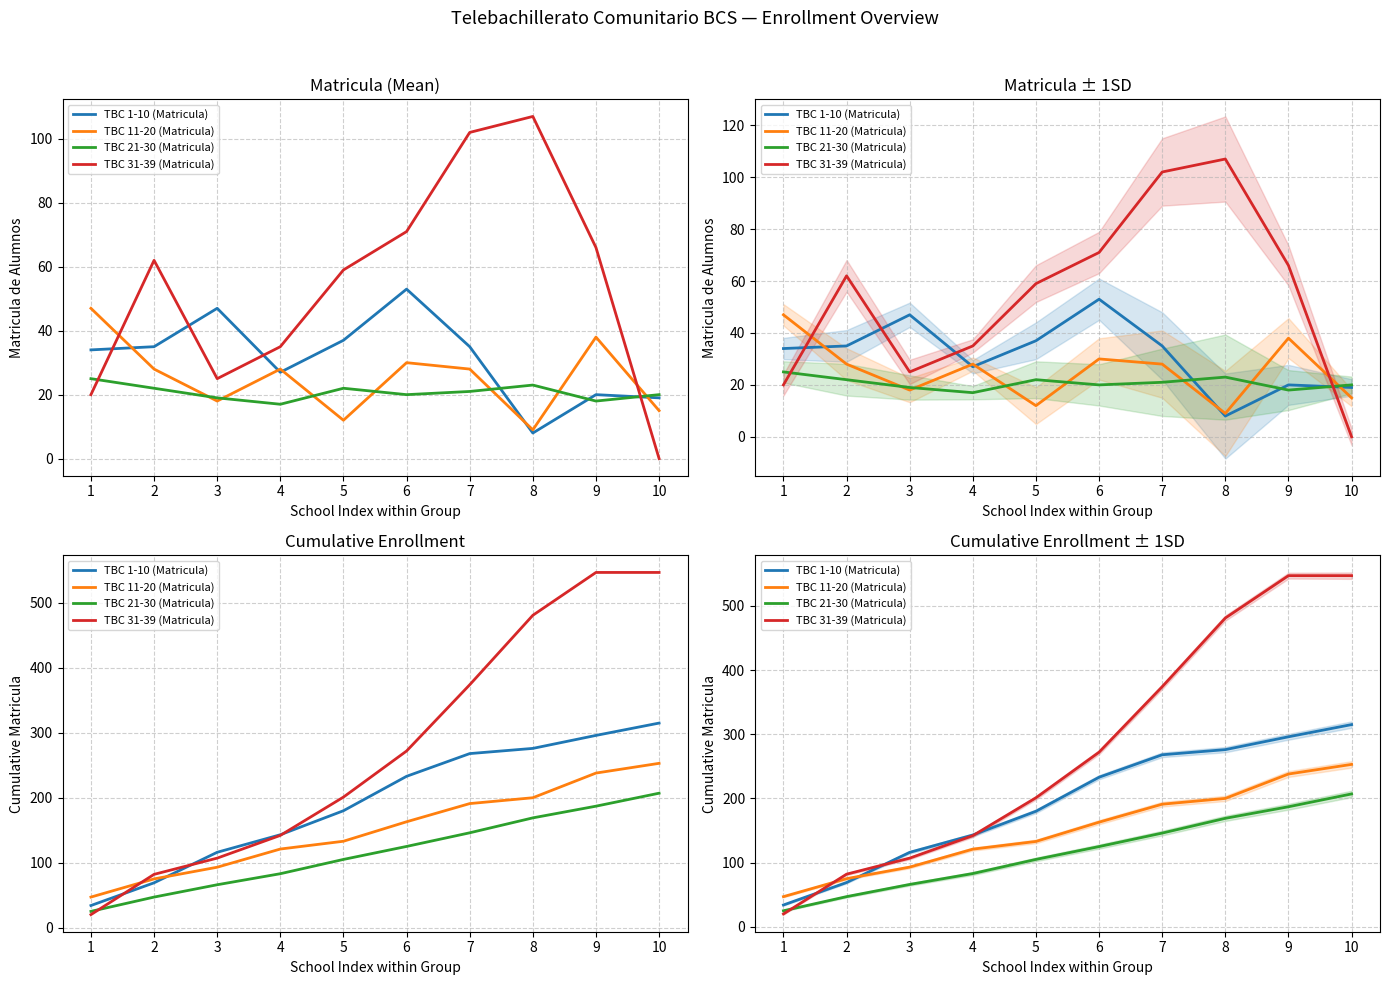

What is the lowest value of the TBC 31-39 (Matricula) series?

20